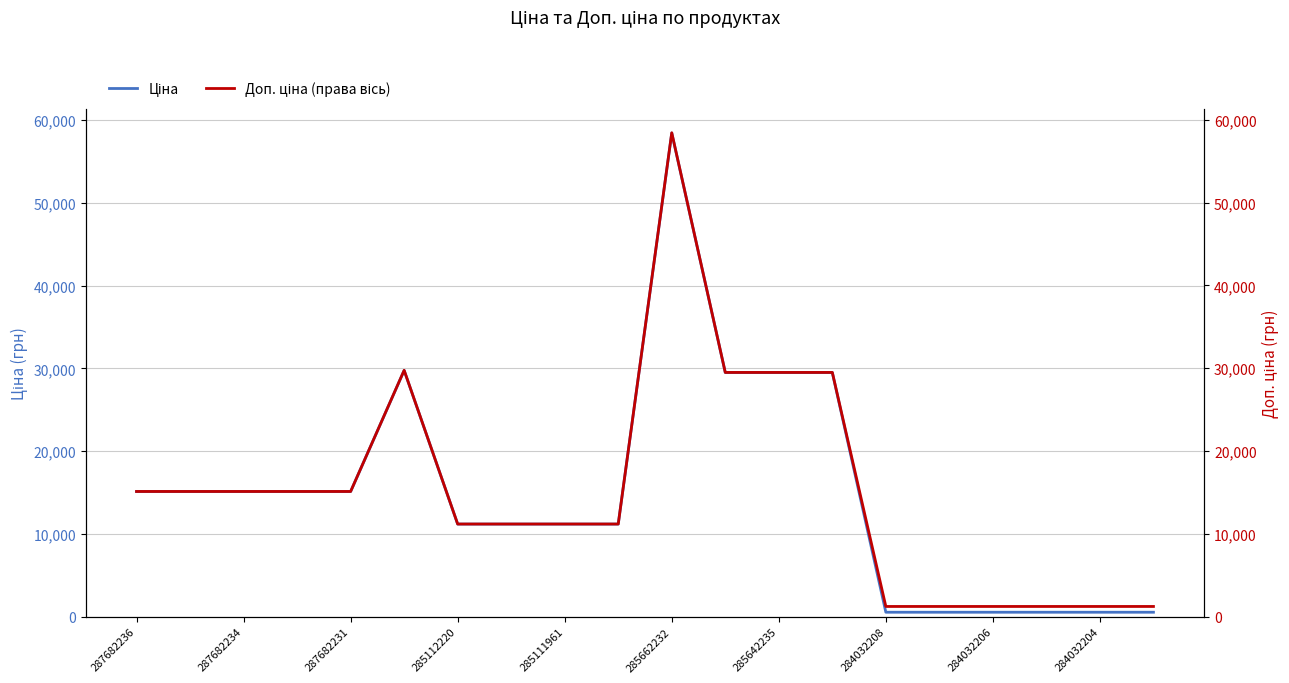

What are all the series names shown in the legend?

Ціна, Доп. ціна (права вісь)